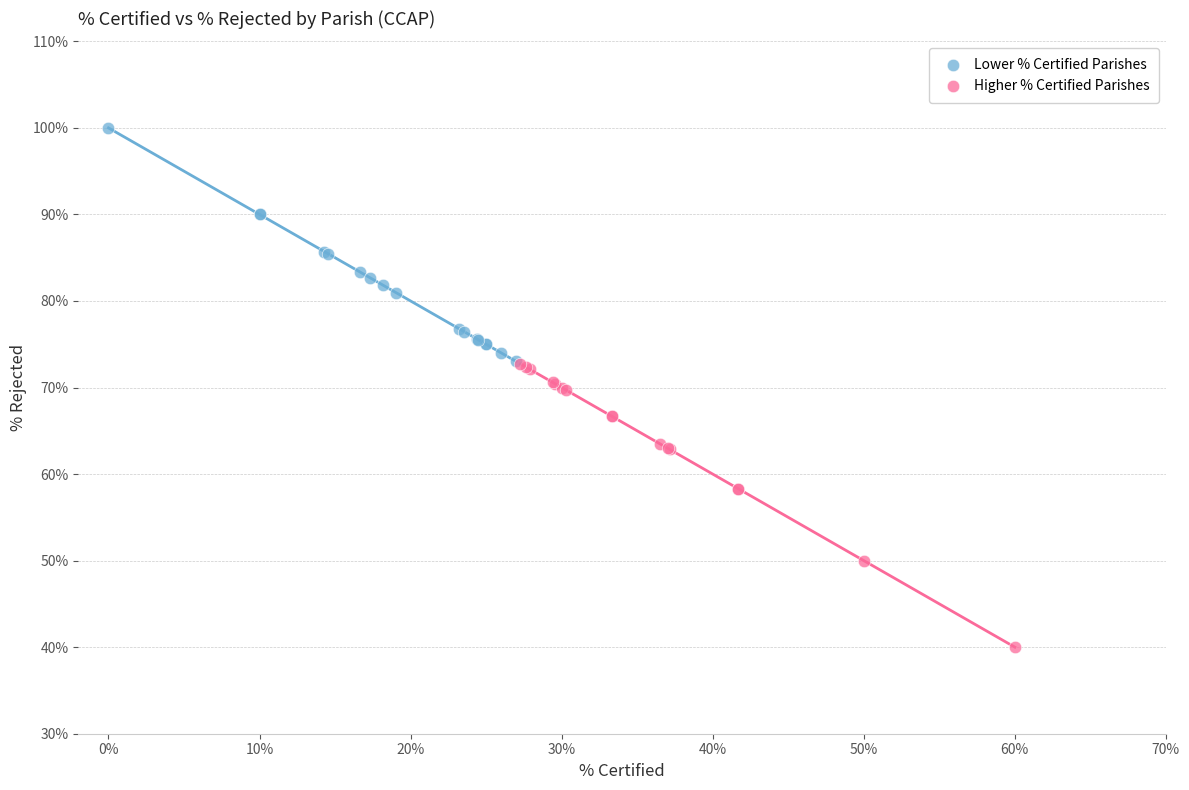

What are all the series names shown in the legend?

Lower % Certified Parishes, Higher % Certified Parishes